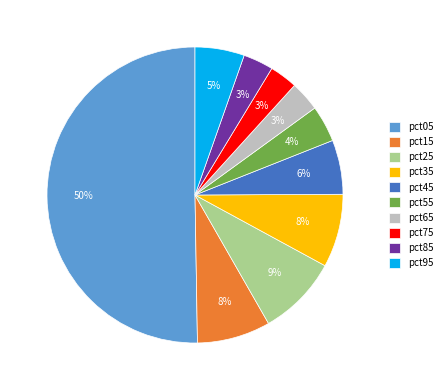

Which category has the biggest portion of the pie?

pct05